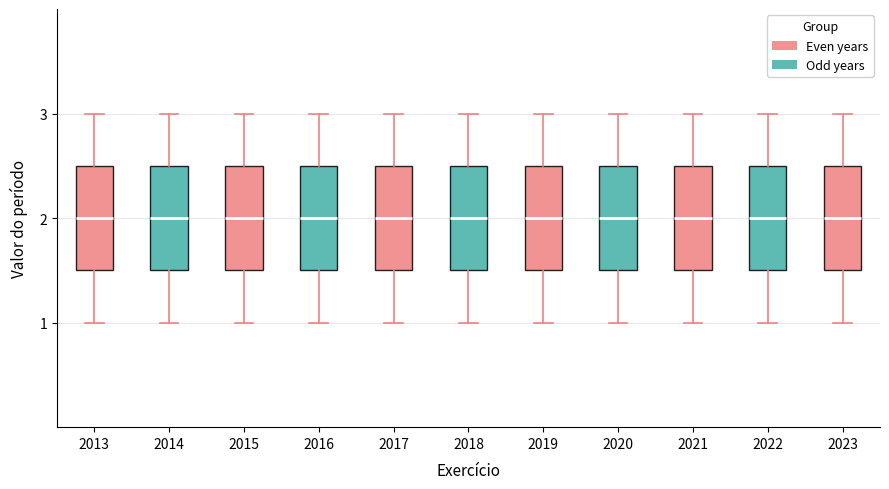

Reading left to right, transcribe this box plot: for each box, give where its median line is, the range the box spans, and where its two whiskers end, as read against the y-axis. The values are not printed on the chart, so give them approximately, as read against the axis.

2013: median 2.0, box 1.5 to 2.5, whiskers 1.0 to 3.0
2014: median 2.0, box 1.5 to 2.5, whiskers 1.0 to 3.0
2015: median 2.0, box 1.5 to 2.5, whiskers 1.0 to 3.0
2016: median 2.0, box 1.5 to 2.5, whiskers 1.0 to 3.0
2017: median 2.0, box 1.5 to 2.5, whiskers 1.0 to 3.0
2018: median 2.0, box 1.5 to 2.5, whiskers 1.0 to 3.0
2019: median 2.0, box 1.5 to 2.5, whiskers 1.0 to 3.0
2020: median 2.0, box 1.5 to 2.5, whiskers 1.0 to 3.0
2021: median 2.0, box 1.5 to 2.5, whiskers 1.0 to 3.0
2022: median 2.0, box 1.5 to 2.5, whiskers 1.0 to 3.0
2023: median 2.0, box 1.5 to 2.5, whiskers 1.0 to 3.0